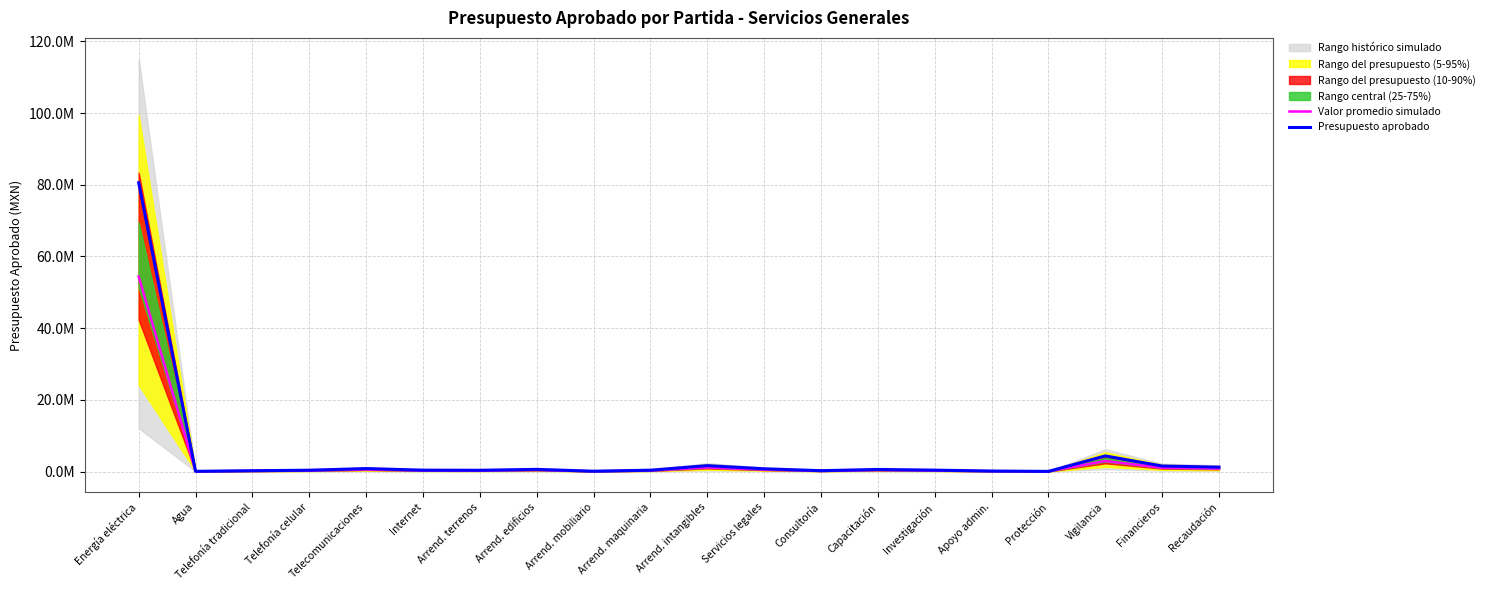

What is the maximum value for Presupuesto aprobado?

80576141.0